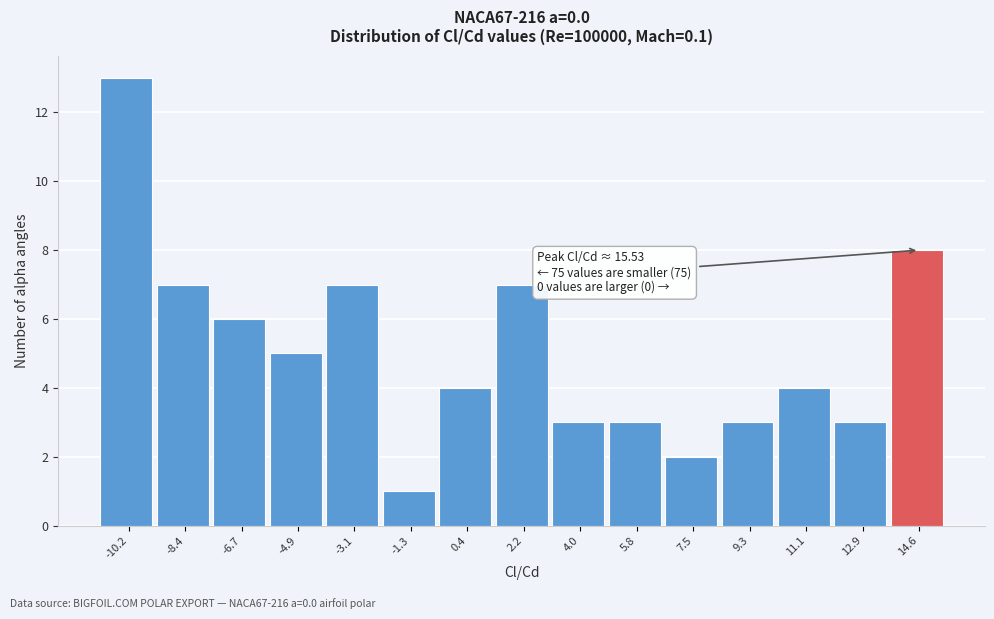

Which range on the x-axis has the tallest bar?

-11.2 to -9.4